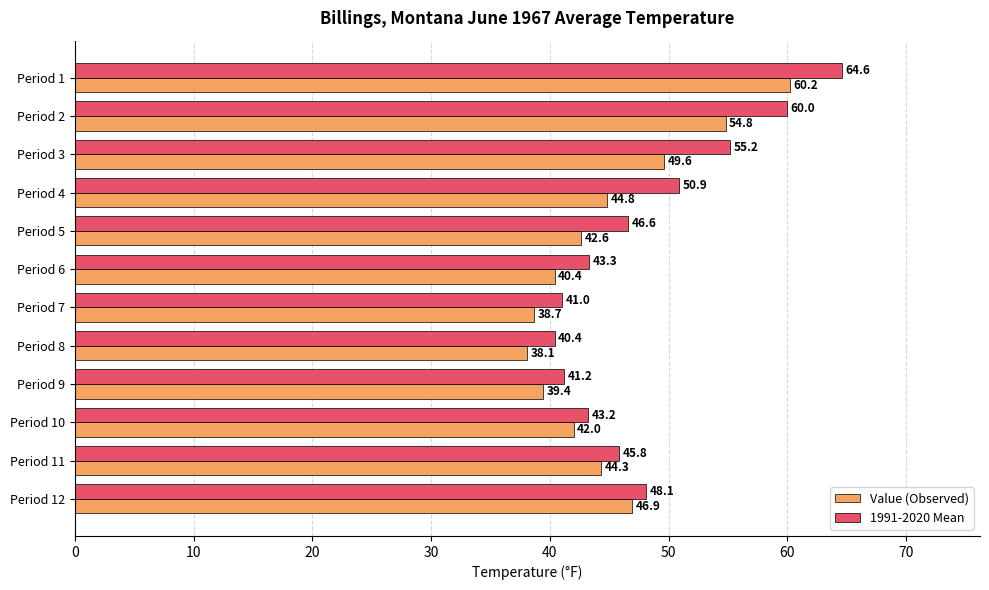

Rank the categories by 1991-2020 Mean value from highest to lowest.

Period 1, Period 2, Period 3, Period 4, Period 12, Period 5, Period 11, Period 6, Period 10, Period 9, Period 7, Period 8